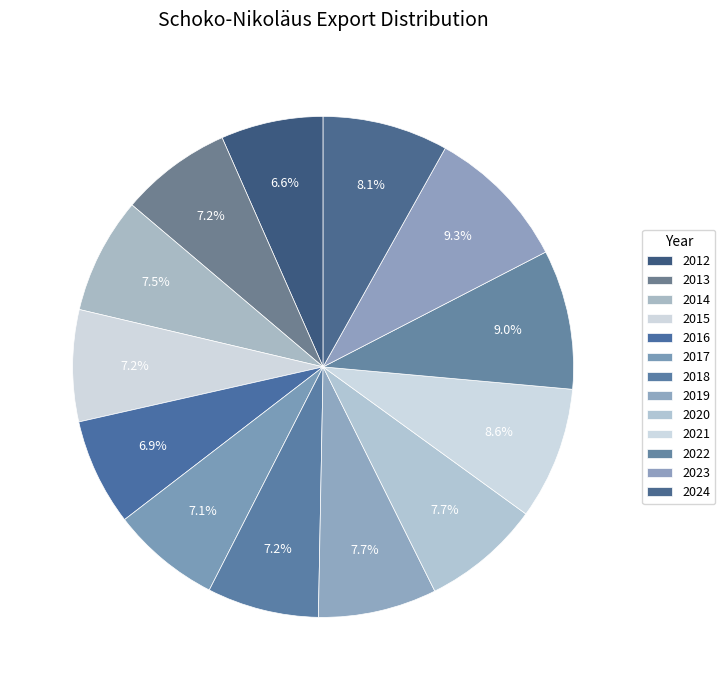

What percentage is the 2024 slice, to the nearest percent?

8%